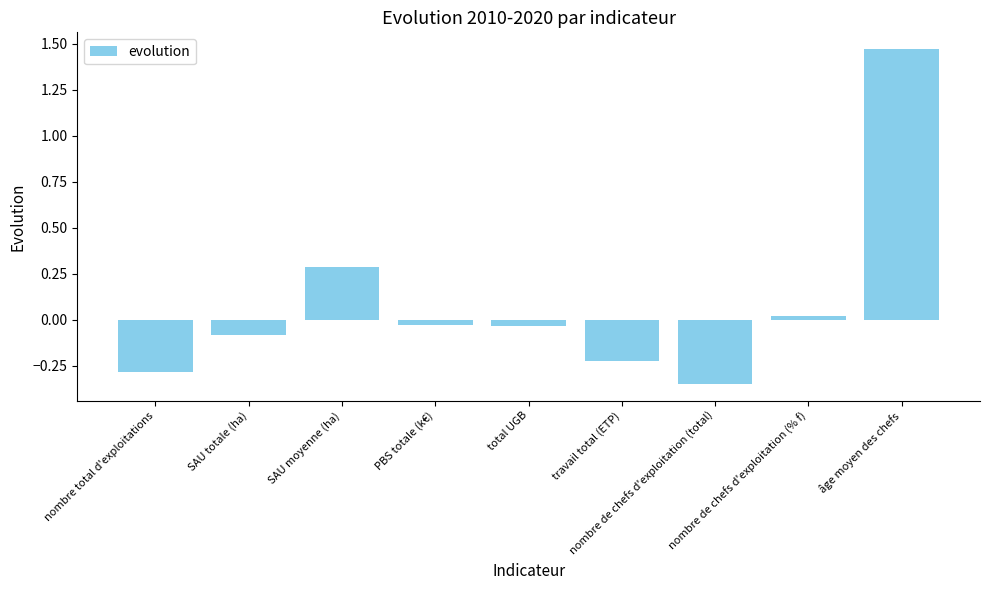

What is the sum of all values?

0.8